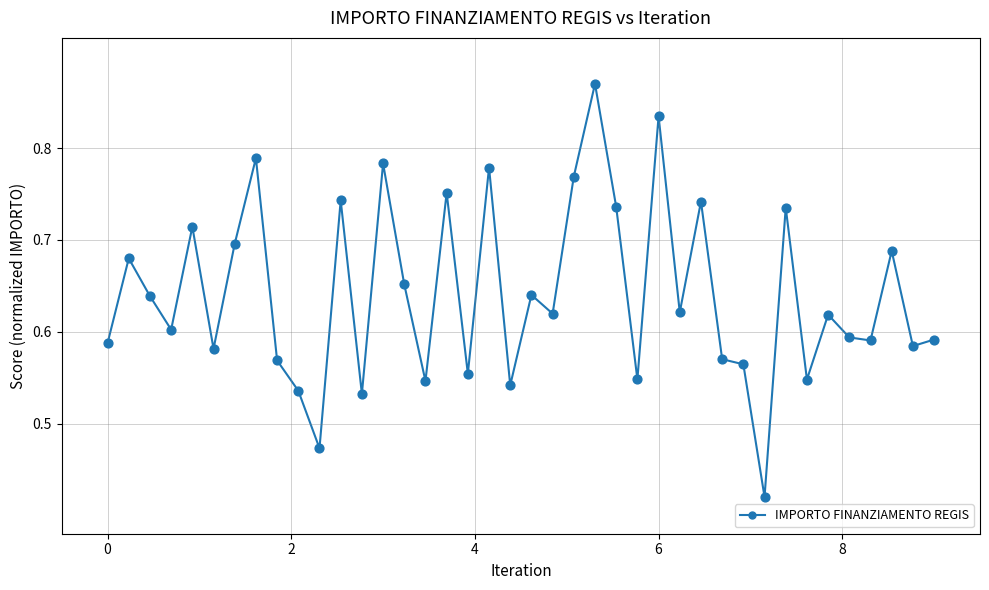

Is this an area chart (filled region under the line)?

No